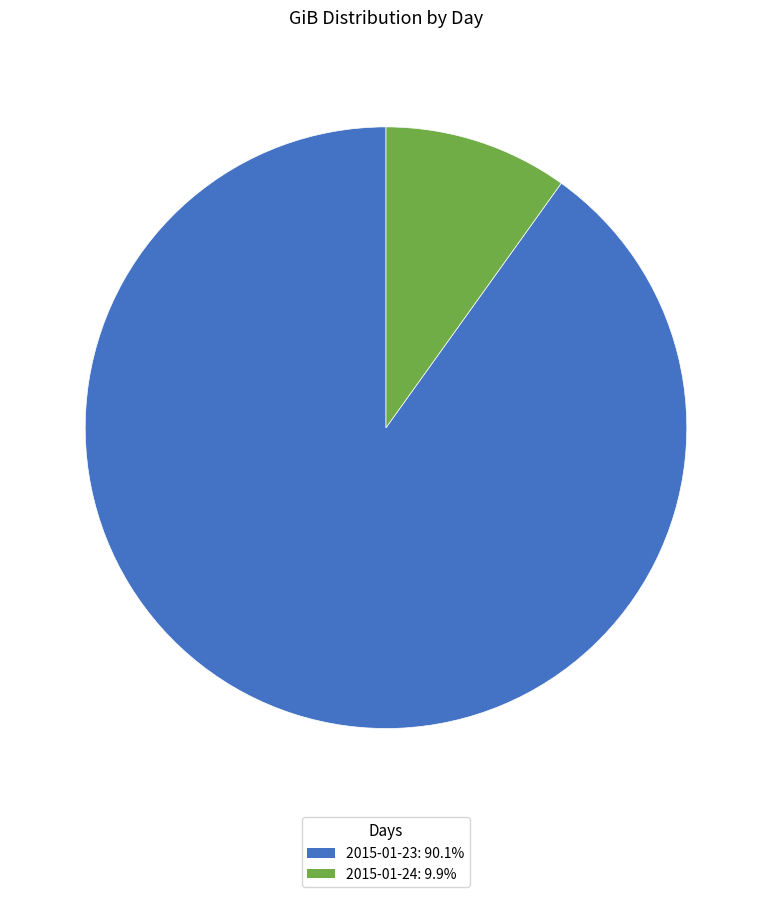

Is it true that 2015-01-24 is 10% of the pie?

True